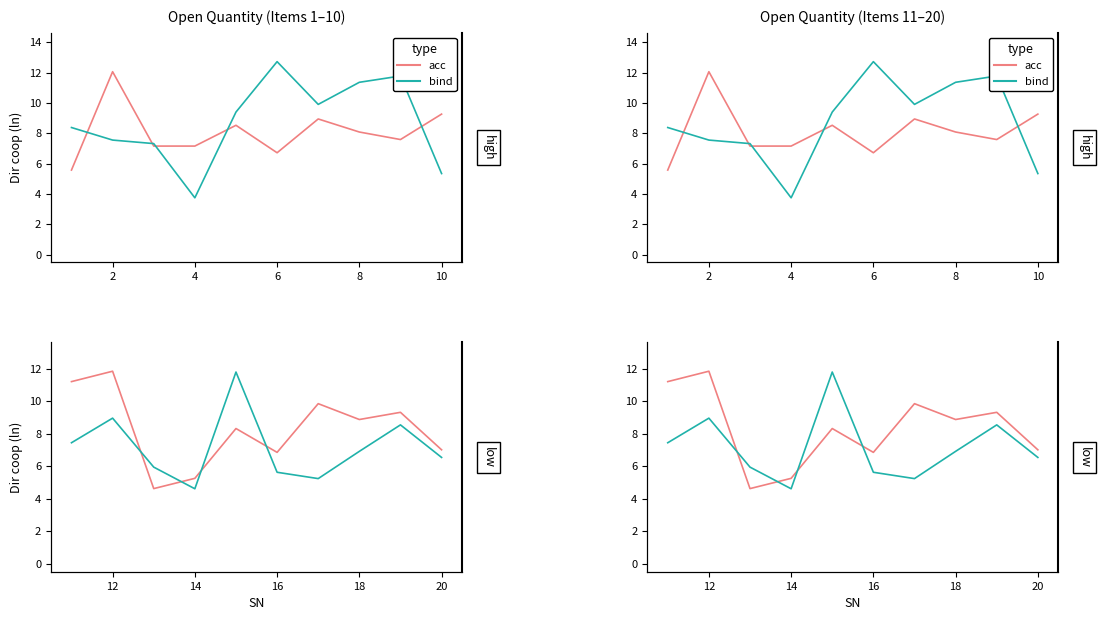

How many data points does each series have?

10